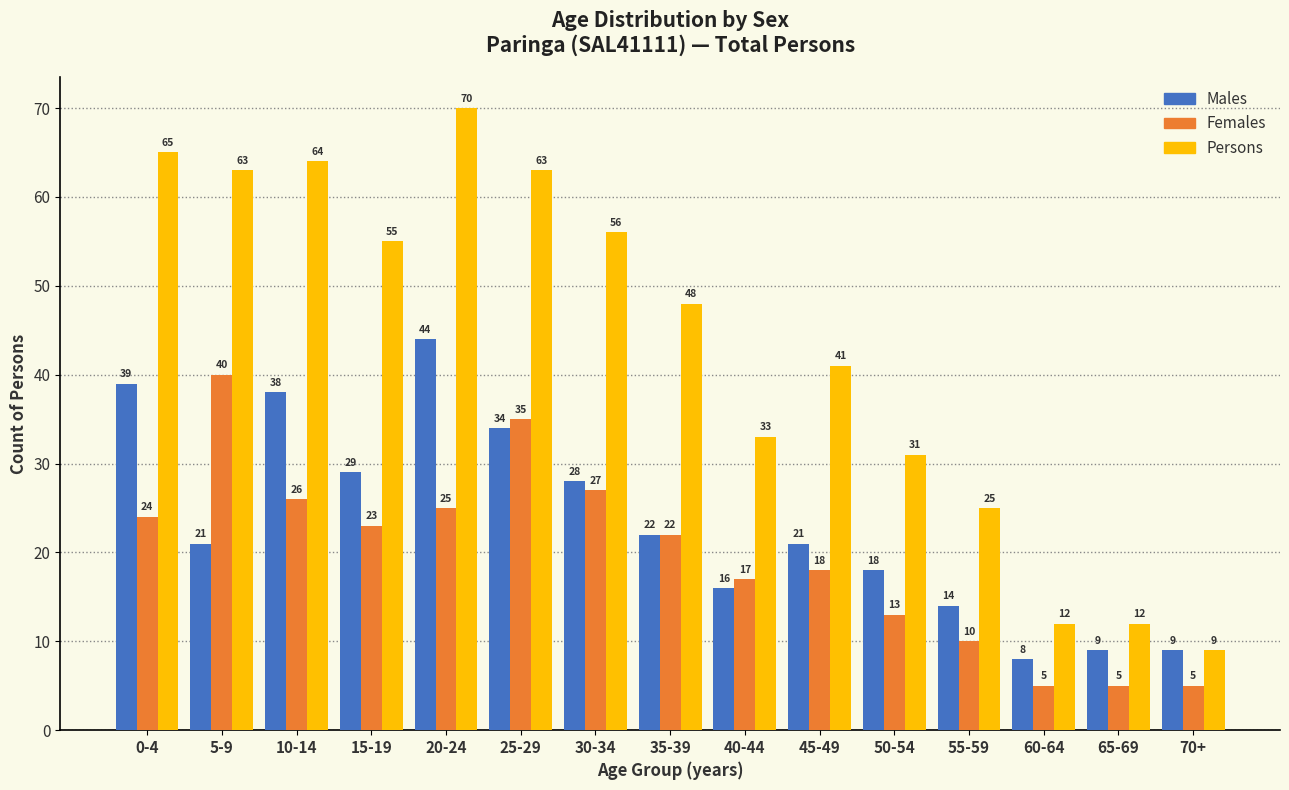

Reading left to right, extract all data points from this chart.

Males: 0-4=39	5-9=21	10-14=38	15-19=29	20-24=44	25-29=34	30-34=28	35-39=22	40-44=16	45-49=21	50-54=18	55-59=14	60-64=8	65-69=9	70+=9
Females: 0-4=24	5-9=40	10-14=26	15-19=23	20-24=25	25-29=35	30-34=27	35-39=22	40-44=17	45-49=18	50-54=13	55-59=10	60-64=5	65-69=5	70+=5
Persons: 0-4=65	5-9=63	10-14=64	15-19=55	20-24=70	25-29=63	30-34=56	35-39=48	40-44=33	45-49=41	50-54=31	55-59=25	60-64=12	65-69=12	70+=9